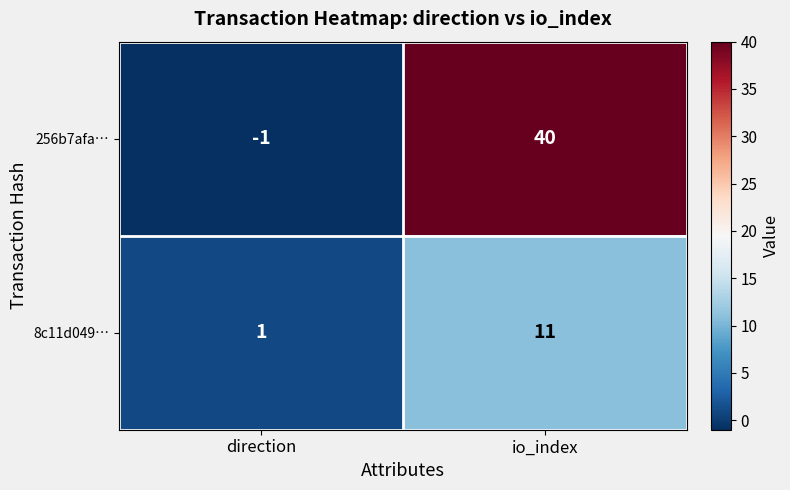

Which series has the largest total across all categories?

256b7afa…